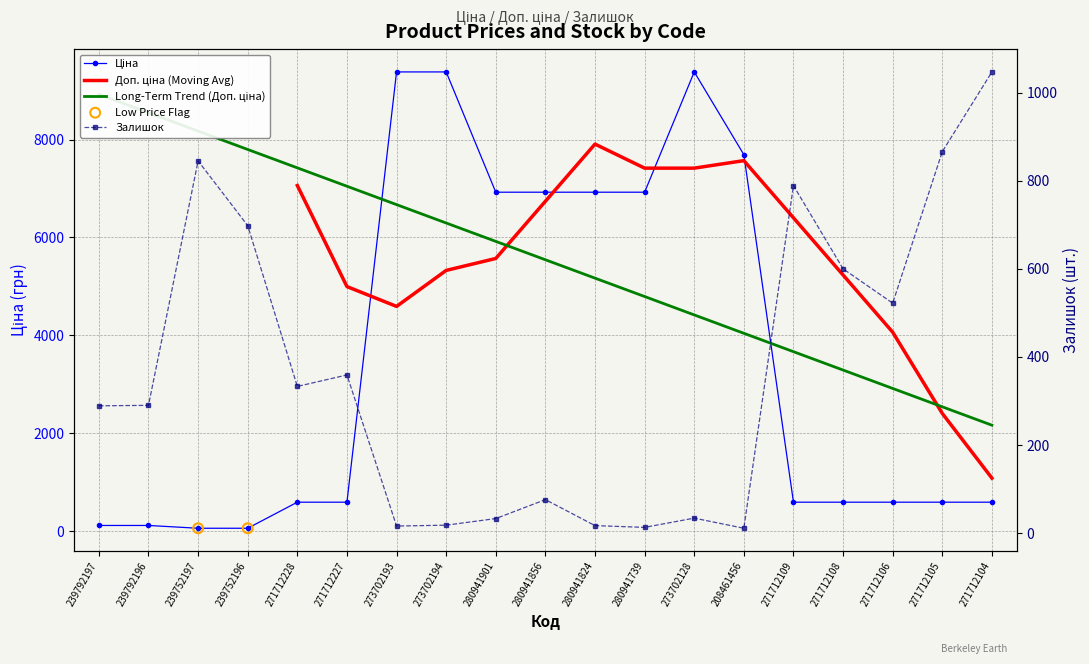

Which series contains the highest Y value?

Ціна